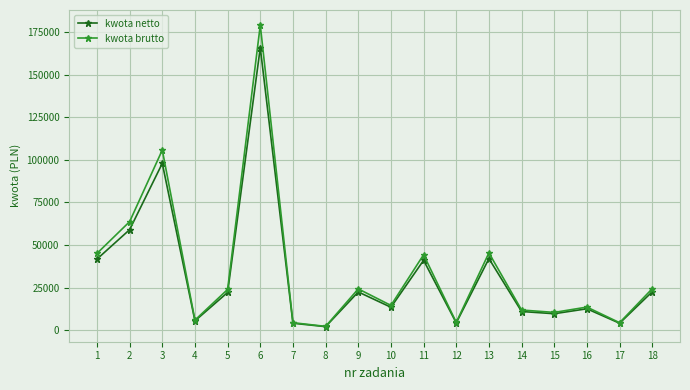

In kwota brutto, how many points are higher than both neighbors (excluding endpoints)?

6